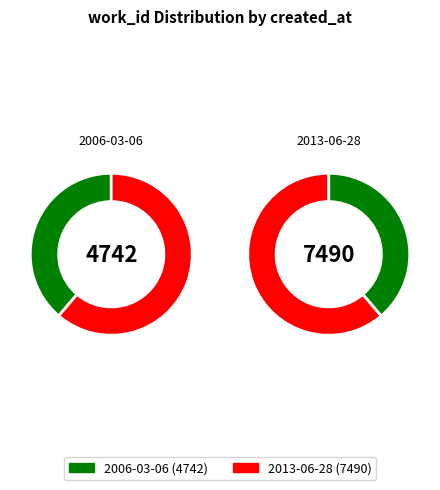

Which slice is the largest?

2013-06-28